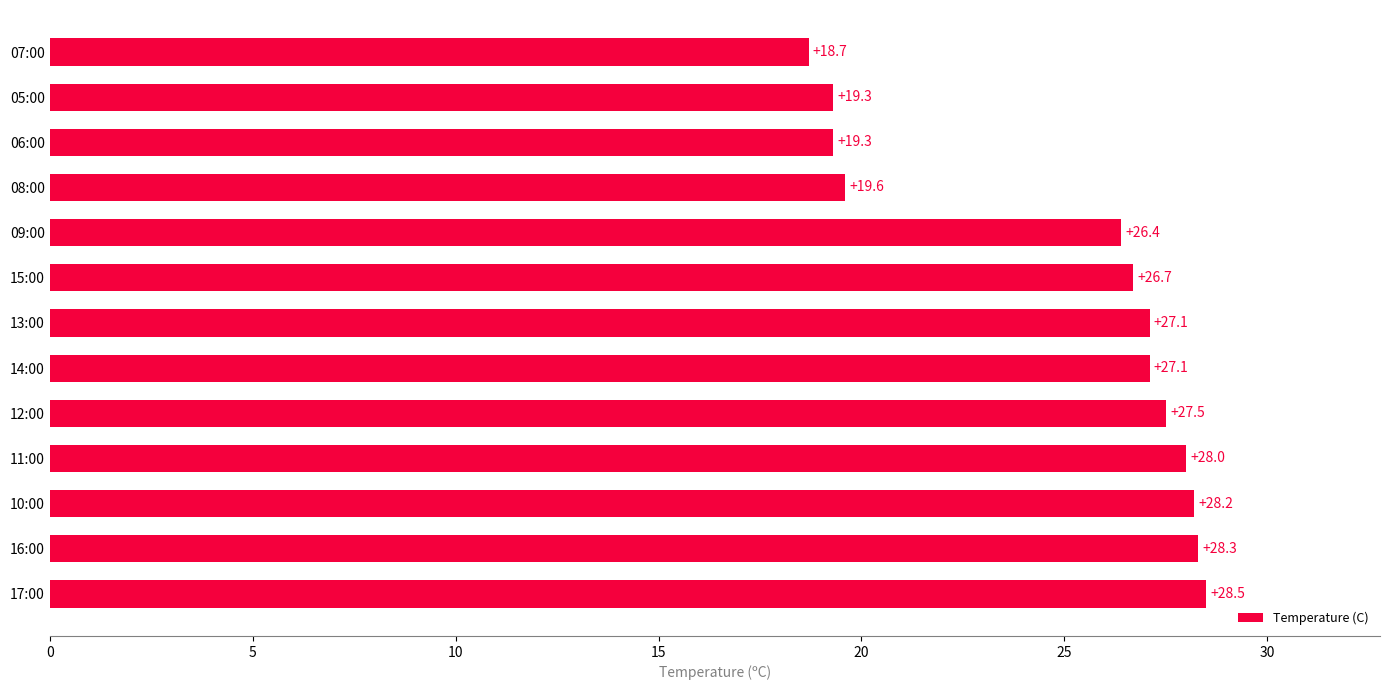

What value does the data have at 10:00?

28.2